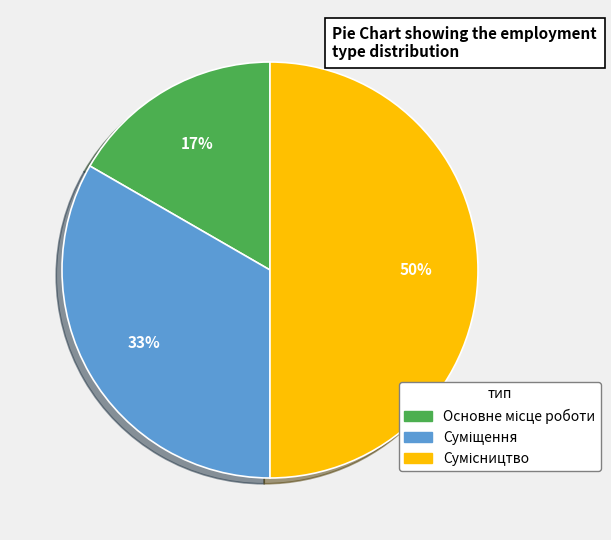

To the nearest percent, what is the average slice percentage?

33%